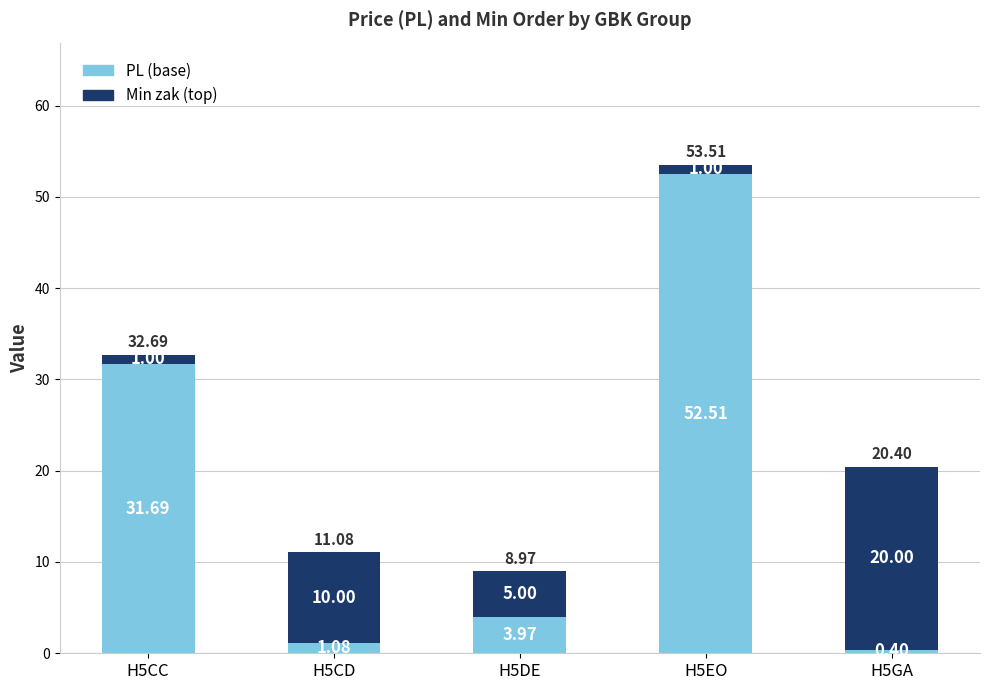

List the labels in order of PL (base) value, smallest first.

H5GA, H5CD, H5DE, H5CC, H5EO